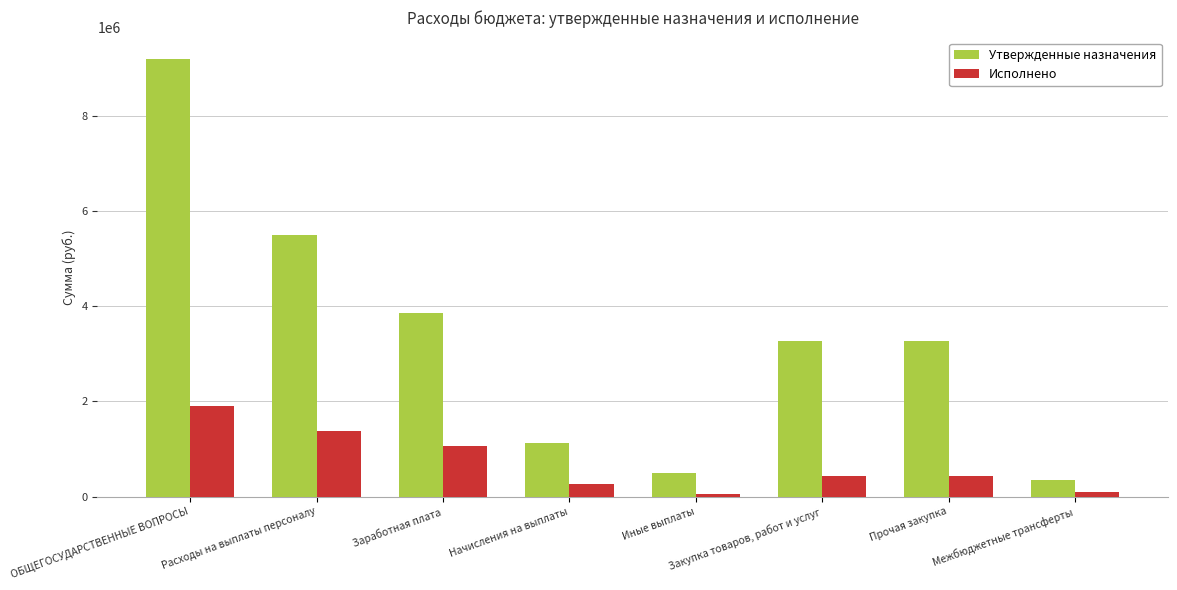

What is the label of the 1st bar from the left?

ОБЩЕГОСУДАРСТВЕННЫЕ ВОПРОСЫ